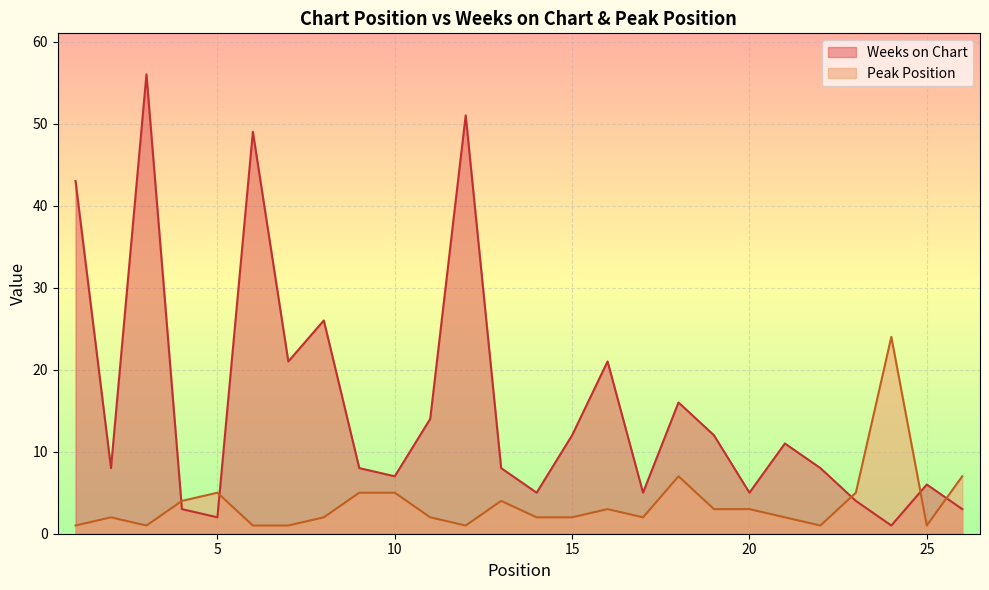

Reading right to left, what are all the values shown in this chart?

Weeks on Chart: 26=3	25=6	24=1	23=4	22=8	21=11	20=5	19=12	18=16	17=5	16=21	15=12	14=5	13=8	12=51	11=14	10=7	9=8	8=26	7=21	6=49	5=2	4=3	3=56	2=8	1=43
Peak Position: 26=7	25=1	24=24	23=5	22=1	21=2	20=3	19=3	18=7	17=2	16=3	15=2	14=2	13=4	12=1	11=2	10=5	9=5	8=2	7=1	6=1	5=5	4=4	3=1	2=2	1=1